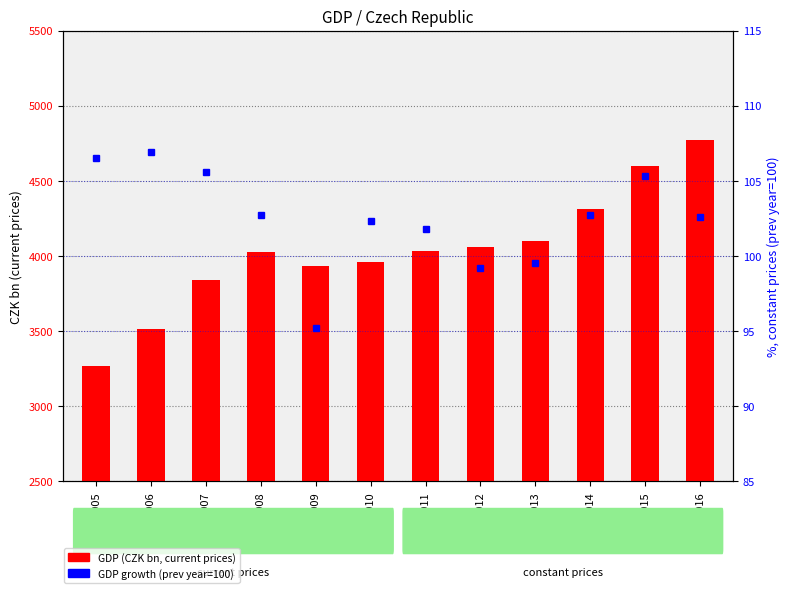

Reading left to right, what are all the values shown in this chart?

GDP (CZK bn): 3264.9	3512.8	3840.1	4024.1	3930.4	3962.5	4033.8	4059.9	4098.1	4313.8	4595.8	4773.2
GDP growth (prev year=100): 106.5	106.9	105.6	102.7	95.2	102.3	101.8	99.2	99.5	102.7	105.3	102.6